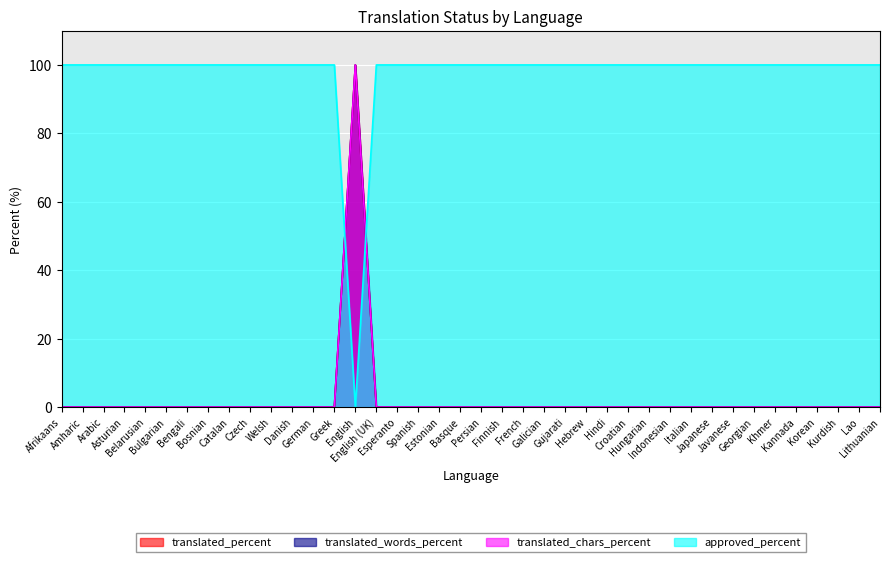

Reading left to right, transcribe all the data shown in this chart.

translated_percent: Afrikaans=0	Amharic=0	Arabic=0	Asturian=0	Belarusian=0	Bulgarian=0	Bengali=0	Bosnian=0	Catalan=0	Czech=0	Welsh=0	Danish=0	German=0	Greek=0	English=100	English (UK)=0	Esperanto=0	Spanish=0	Estonian=0	Basque=0	Persian=0	Finnish=0	French=0	Galician=0	Gujarati=0	Hebrew=0	Hindi=0	Croatian=0	Hungarian=0	Indonesian=0	Italian=0	Japanese=0	Javanese=0	Georgian=0	Khmer=0	Kannada=0	Korean=0	Kurdish=0	Lao=0	Lithuanian=0
translated_words_percent: Afrikaans=0	Amharic=0	Arabic=0	Asturian=0	Belarusian=0	Bulgarian=0	Bengali=0	Bosnian=0	Catalan=0	Czech=0	Welsh=0	Danish=0	German=0	Greek=0	English=100	English (UK)=0	Esperanto=0	Spanish=0	Estonian=0	Basque=0	Persian=0	Finnish=0	French=0	Galician=0	Gujarati=0	Hebrew=0	Hindi=0	Croatian=0	Hungarian=0	Indonesian=0	Italian=0	Japanese=0	Javanese=0	Georgian=0	Khmer=0	Kannada=0	Korean=0	Kurdish=0	Lao=0	Lithuanian=0
translated_chars_percent: Afrikaans=0	Amharic=0	Arabic=0	Asturian=0	Belarusian=0	Bulgarian=0	Bengali=0	Bosnian=0	Catalan=0	Czech=0	Welsh=0	Danish=0	German=0	Greek=0	English=100	English (UK)=0	Esperanto=0	Spanish=0	Estonian=0	Basque=0	Persian=0	Finnish=0	French=0	Galician=0	Gujarati=0	Hebrew=0	Hindi=0	Croatian=0	Hungarian=0	Indonesian=0	Italian=0	Japanese=0	Javanese=0	Georgian=0	Khmer=0	Kannada=0	Korean=0	Kurdish=0	Lao=0	Lithuanian=0
approved_percent: Afrikaans=100	Amharic=100	Arabic=100	Asturian=100	Belarusian=100	Bulgarian=100	Bengali=100	Bosnian=100	Catalan=100	Czech=100	Welsh=100	Danish=100	German=100	Greek=100	English=0	English (UK)=100	Esperanto=100	Spanish=100	Estonian=100	Basque=100	Persian=100	Finnish=100	French=100	Galician=100	Gujarati=100	Hebrew=100	Hindi=100	Croatian=100	Hungarian=100	Indonesian=100	Italian=100	Japanese=100	Javanese=100	Georgian=100	Khmer=100	Kannada=100	Korean=100	Kurdish=100	Lao=100	Lithuanian=100